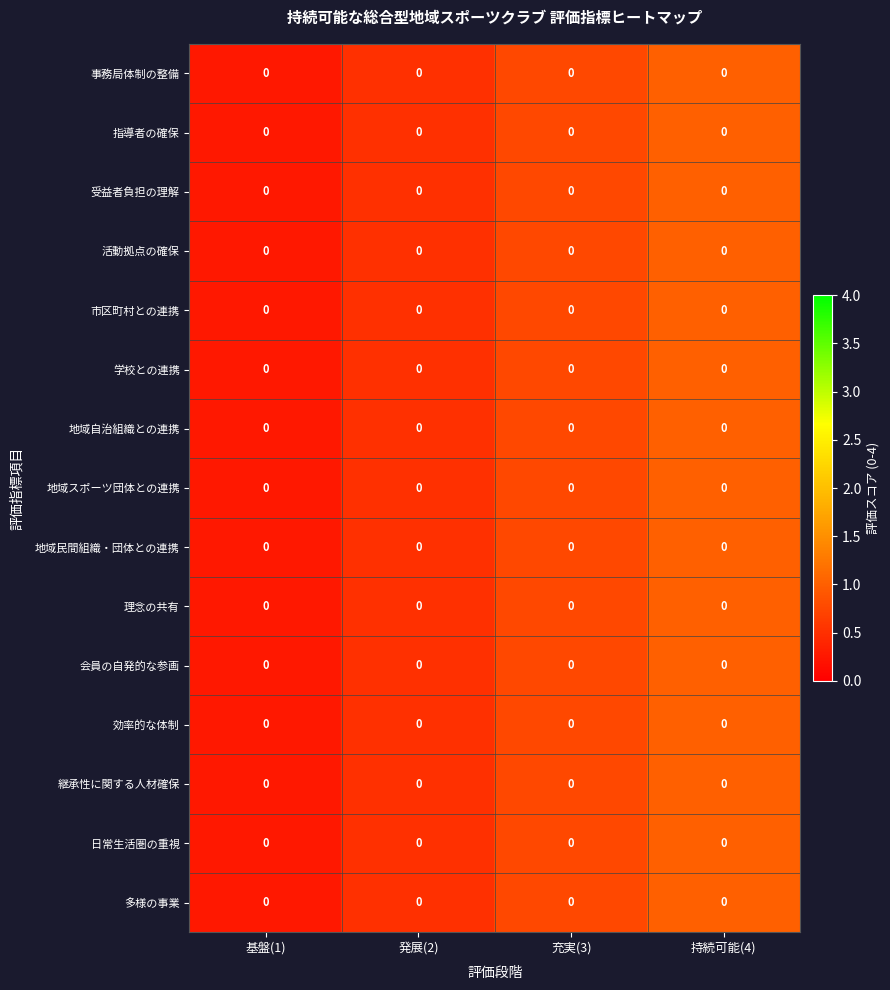

True or false: 地域民間組織・団体との連携 has a value of 0.3 at 持続可能(4).

False